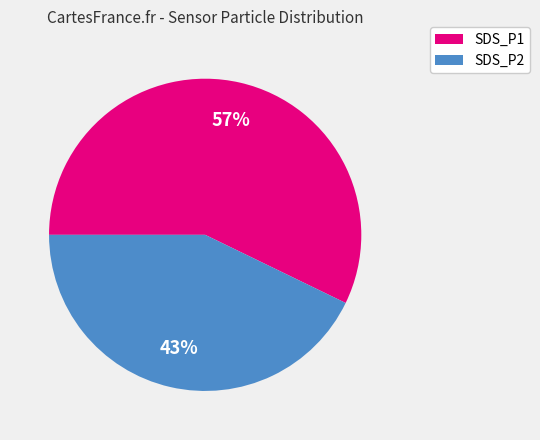

To the nearest percent, what is the difference between the SDS_P2 and SDS_P1 slice percentages?

14%